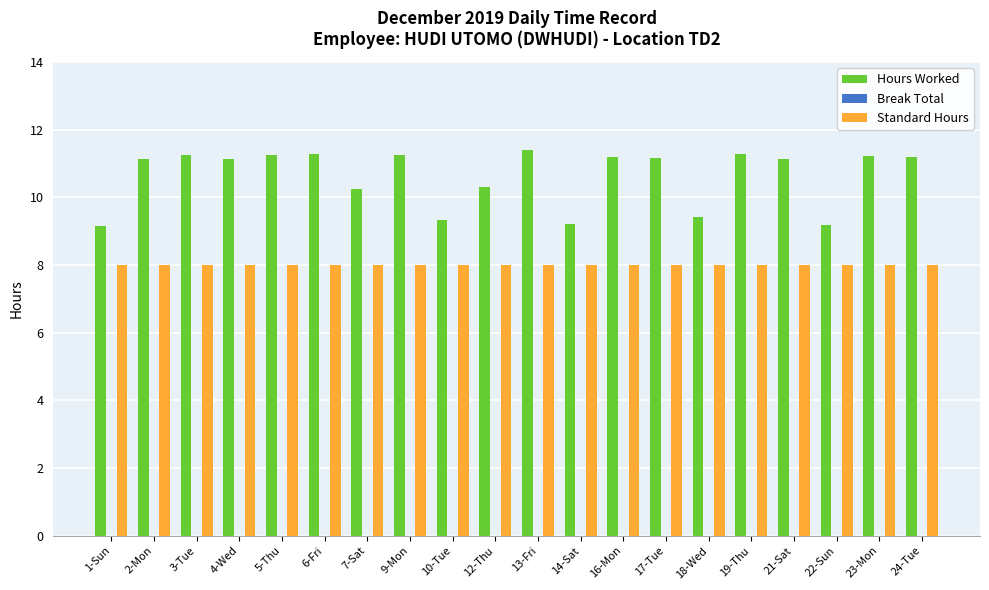

What is the spread (max minus min) of values at 6-Fri?

3.3